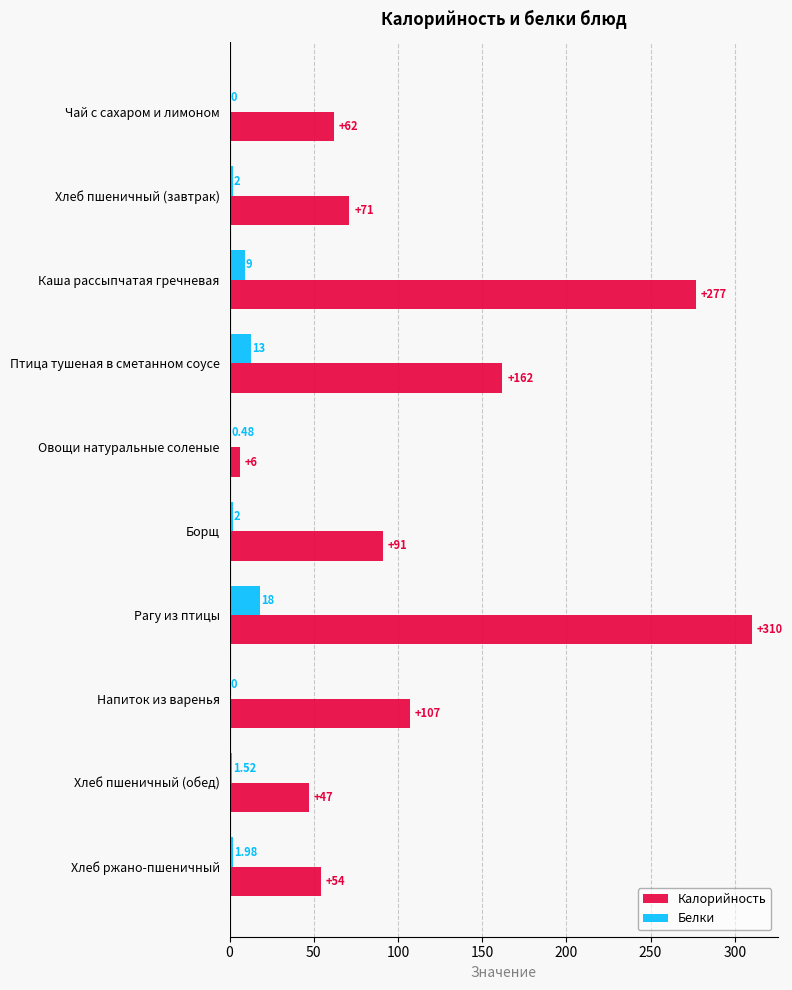

Which series has the widest spread of values?

Калорийность